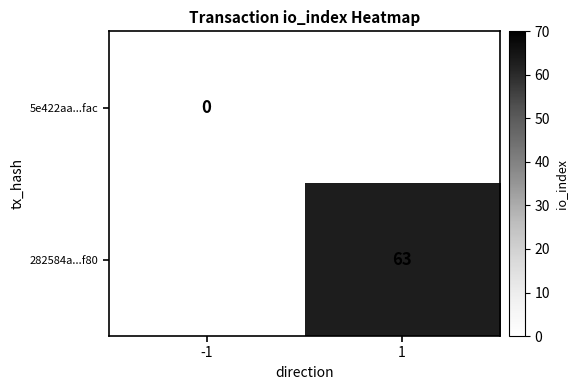

True or false: 282584a...f80 has a value of 63 at 1.

True